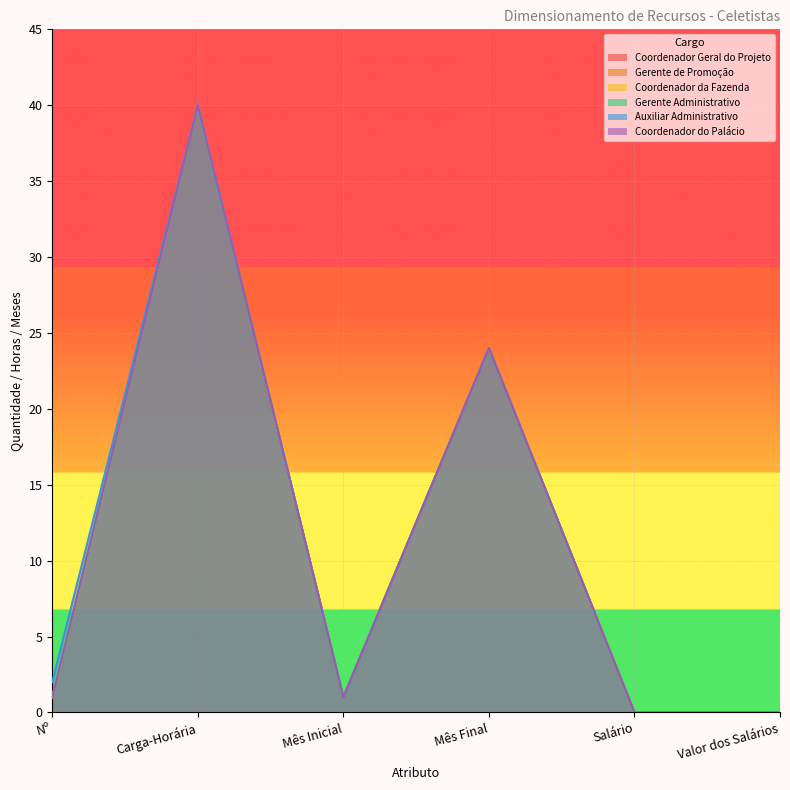

True or false: Gerente Administrativo and Coordenador do Palácio intersect in this chart.

False